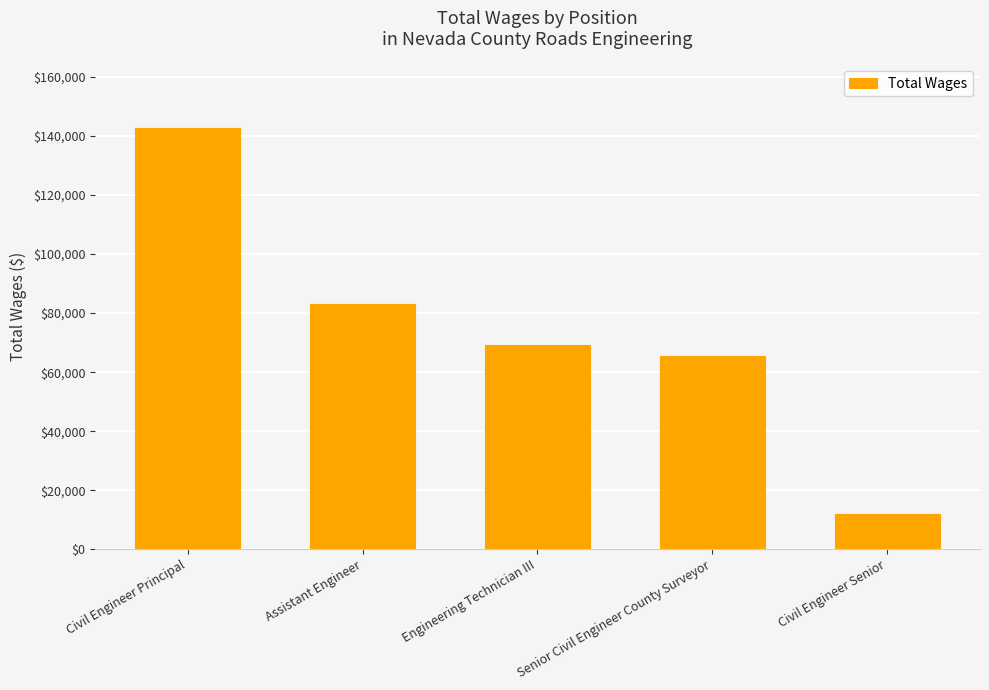

Approximately how many times larger is the value at Civil Engineer Senior compared to Assistant Engineer?

0.1